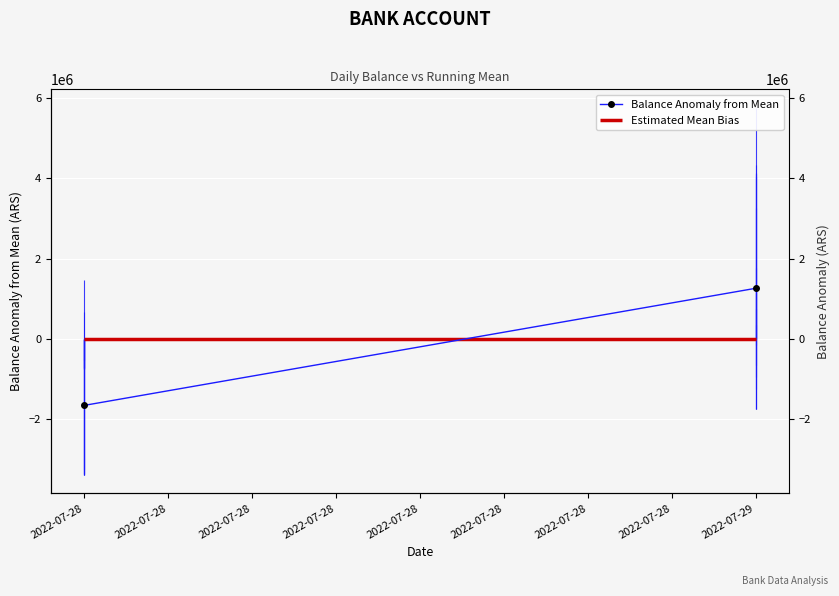

What is the change in value from 2022-07-28 to 2022-07-29?

+2911496.9